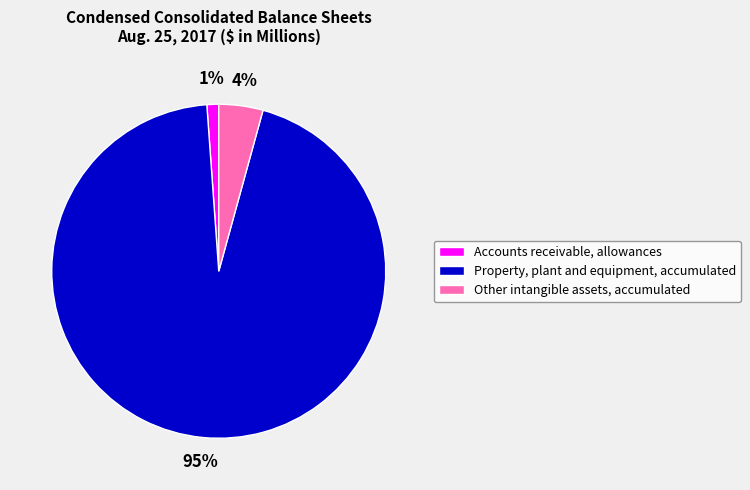

Rank the categories by value from highest to lowest.

Property, plant and equipment, accumulated, Other intangible assets, accumulated, Accounts receivable, allowances